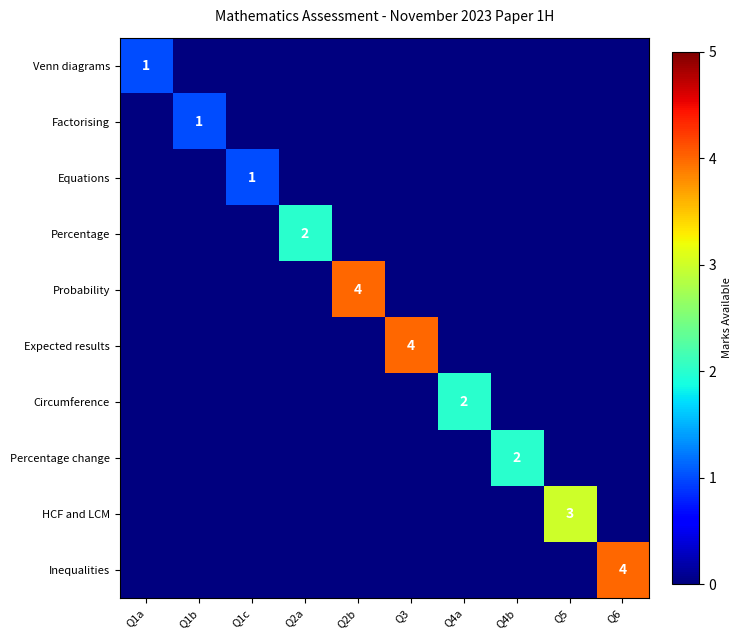

List the series in order of their peak value, lowest first.

Venn diagrams, Factorising, Equations, Percentage, Circumference, Percentage change, HCF and LCM, Probability, Expected results, Inequalities